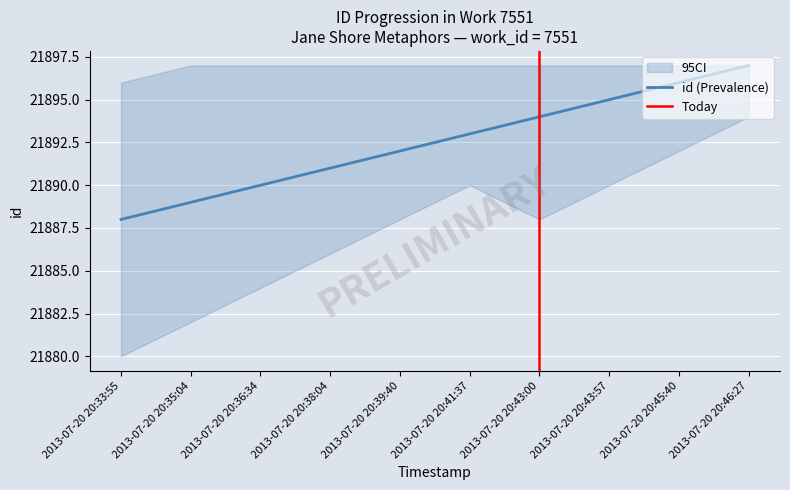

Rank the categories by value from highest to lowest.

2013-07-20 20:46:27, 2013-07-20 20:45:40, 2013-07-20 20:43:57, 2013-07-20 20:43:00, 2013-07-20 20:41:37, 2013-07-20 20:39:40, 2013-07-20 20:38:04, 2013-07-20 20:36:34, 2013-07-20 20:35:04, 2013-07-20 20:33:55